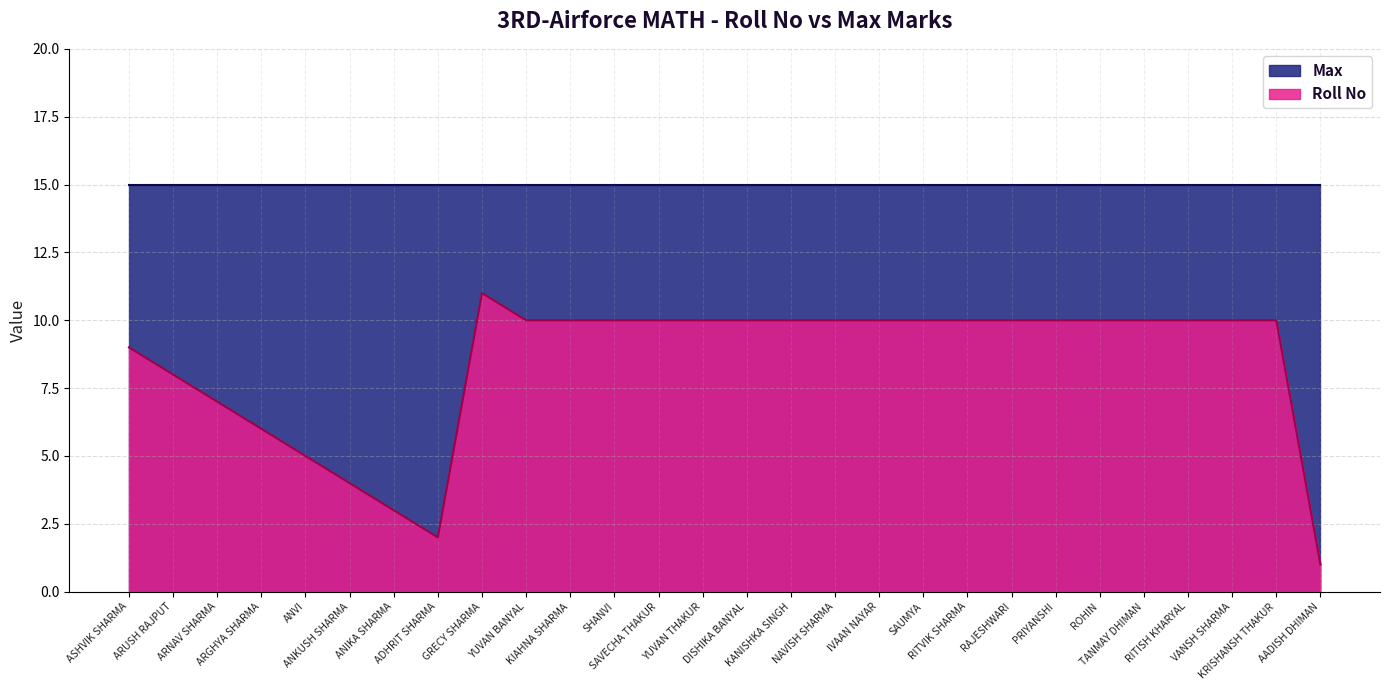

At which label does the data first exceed 10?

GRECY SHARMA